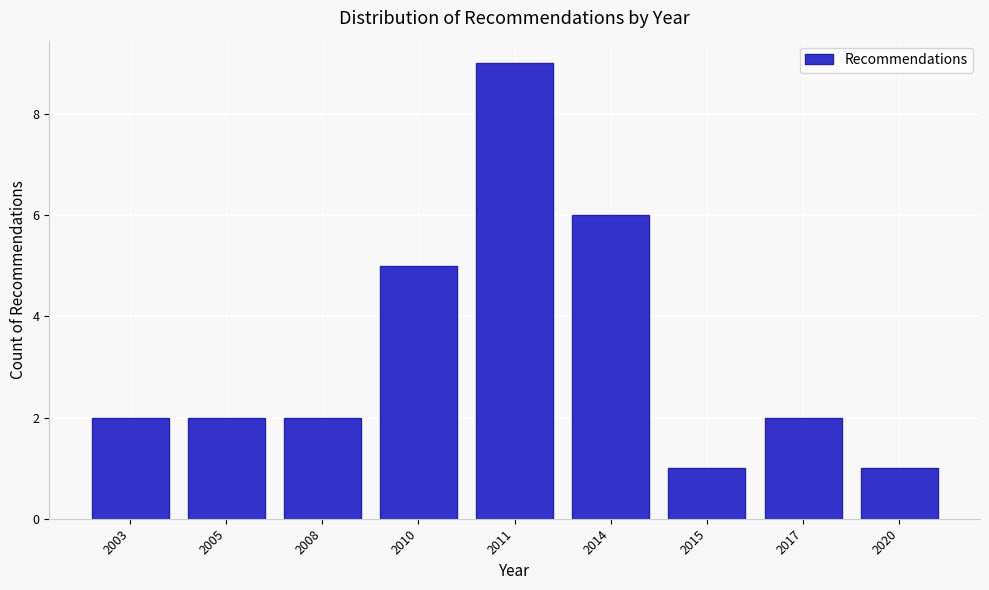

Reading right to left, extract all data points from this chart.

1	2	1	6	9	5	2	2	2